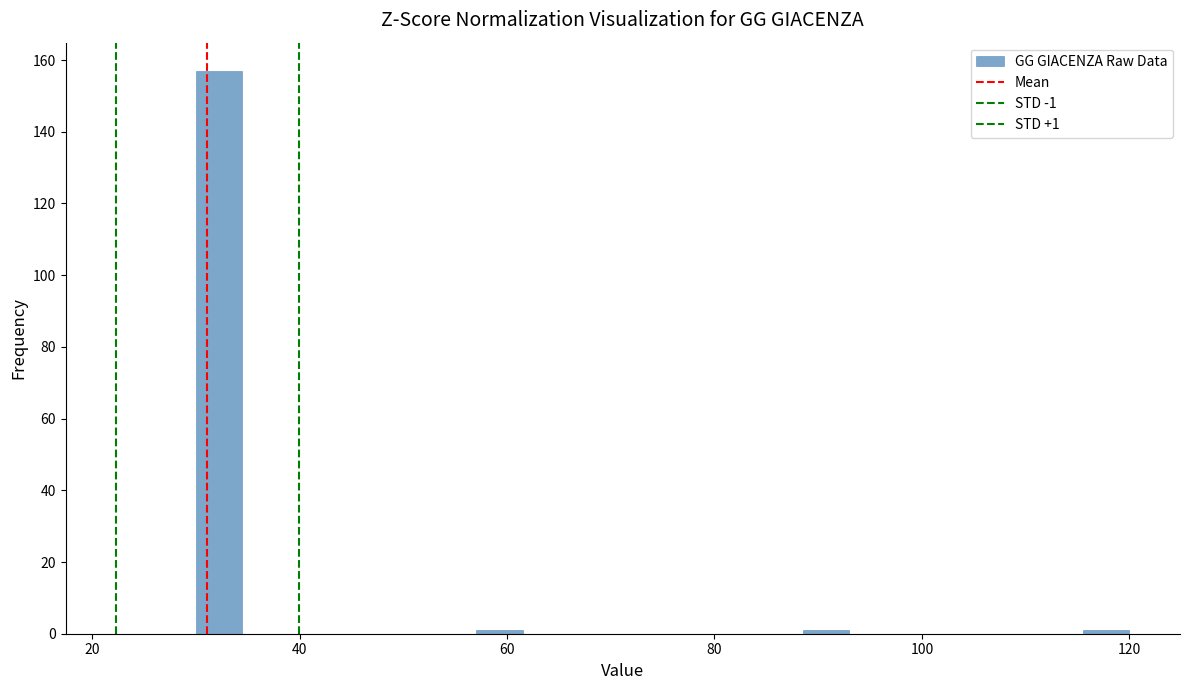

Read against the x-axis, roughly where is the centre of the tallest bar?

32